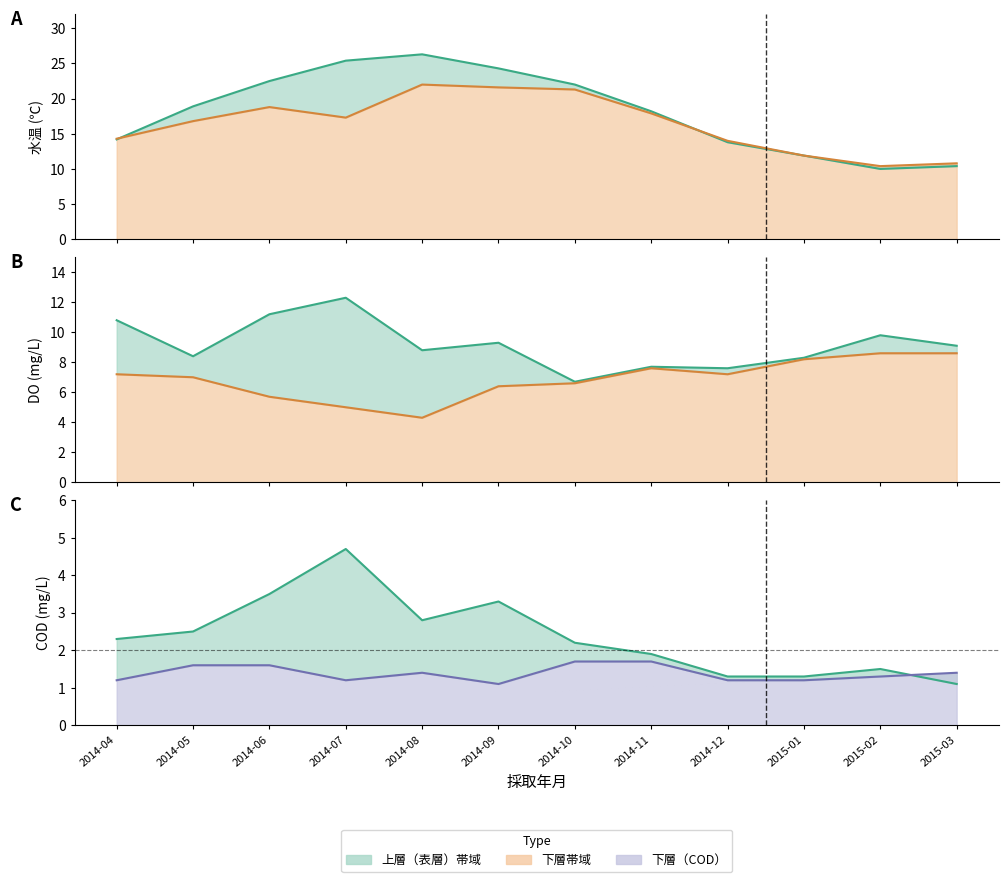

True or false: 水温（下層） and COD（上層） intersect in this chart.

False